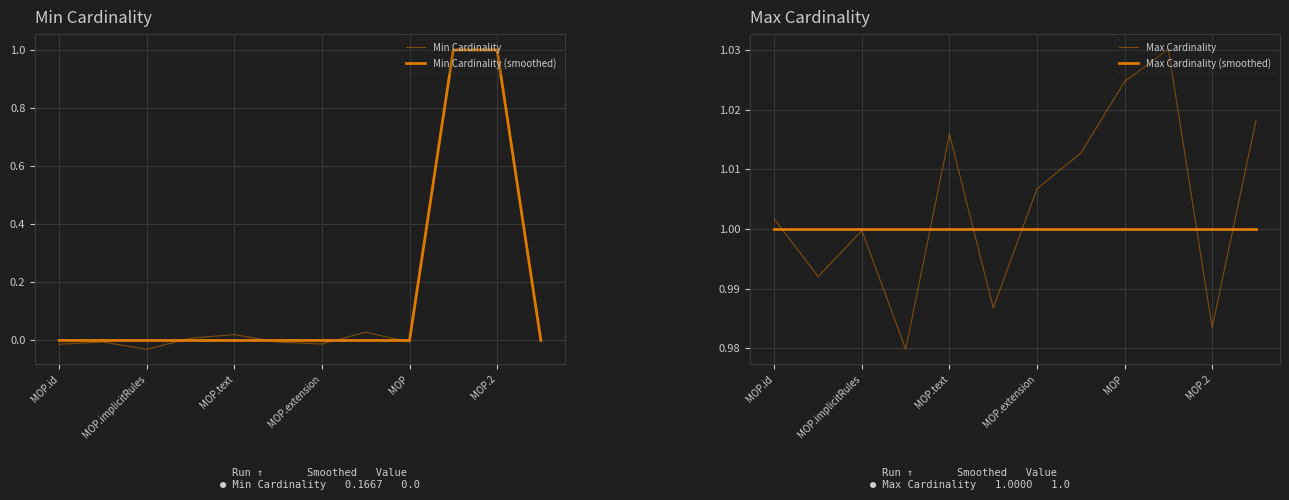

How many values in the Min Cardinality series exceed 0?

6